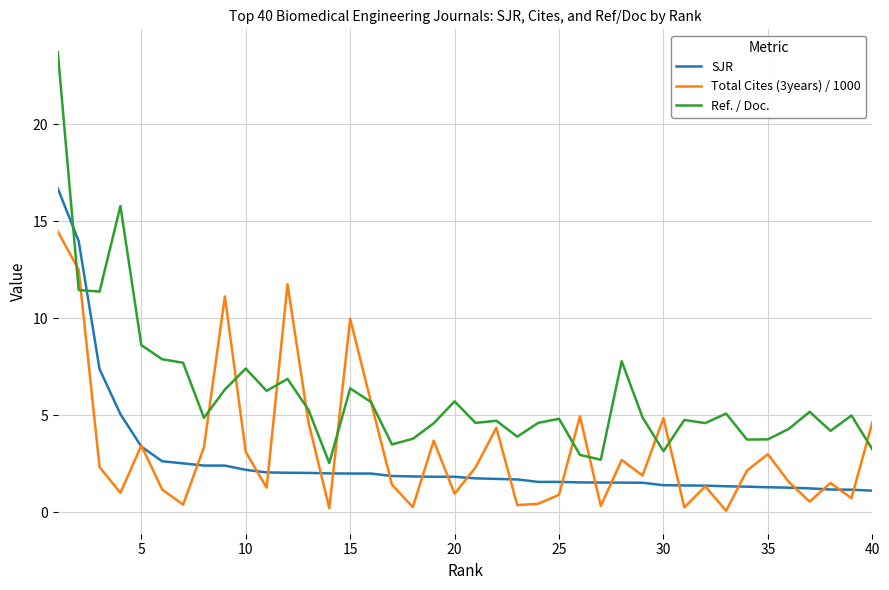

Which series has the largest total across all categories?

Ref. / Doc.